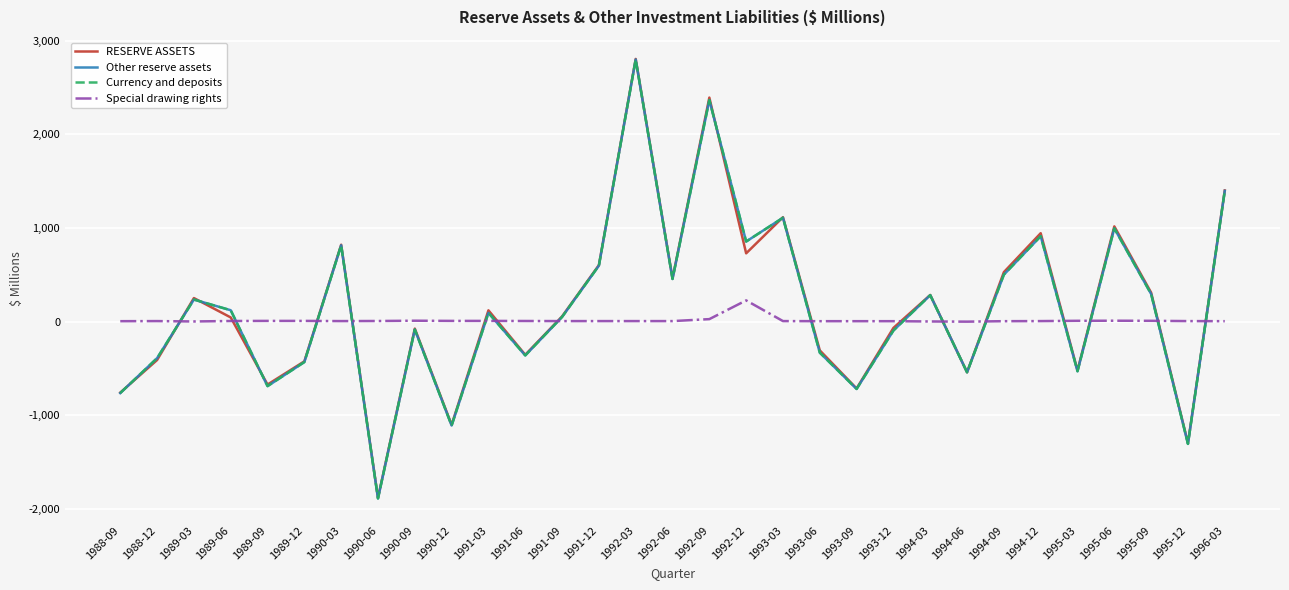

Is it true that Currency and deposits equals -489 at 1993-06?

False